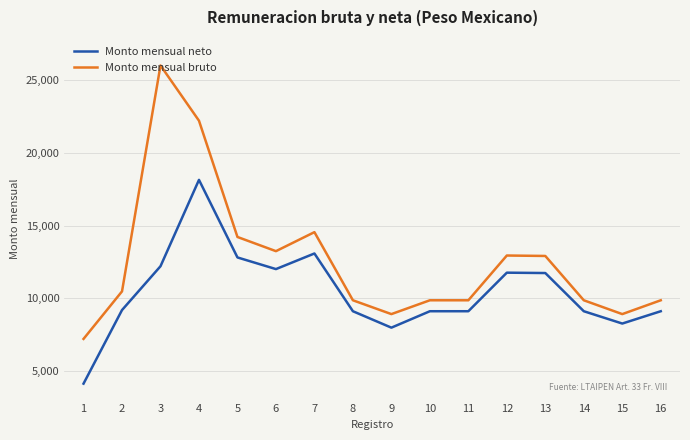

Which series has the largest total across all categories?

Monto mensual bruto